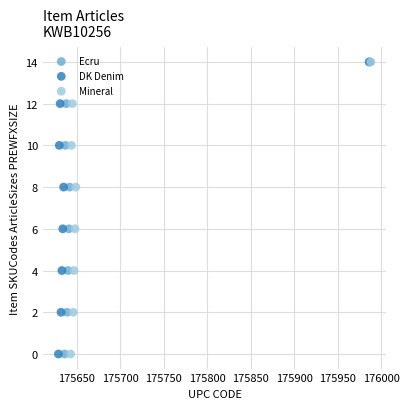

What are all the series names shown in the legend?

Ecru, DK Denim, Mineral